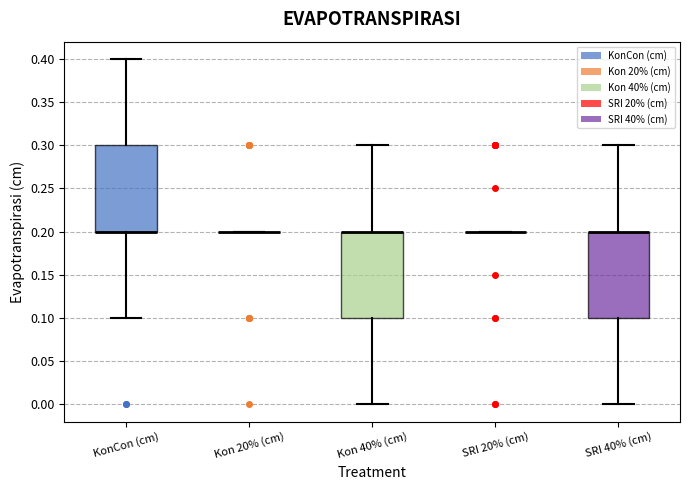

Reading left to right, read every box against the y-axis: the position of its median line, the range the box covers, and the ends of its whiskers. The values are not printed on the chart, so give them approximately, as read against the axis.

KonCon (cm): median 0.2 (drawn on the box's lower edge), box 0.2 to 0.3, whiskers 0.1 to 0.4
Kon 20% (cm): box collapsed to a line at 0.2, whiskers 0.2 to 0.2
Kon 40% (cm): median 0.2 (drawn on the box's upper edge), box 0.1 to 0.2, whiskers 0.0 to 0.3
SRI 20% (cm): box collapsed to a line at 0.2, whiskers 0.2 to 0.2
SRI 40% (cm): median 0.2 (drawn on the box's upper edge), box 0.1 to 0.2, whiskers 0.0 to 0.3